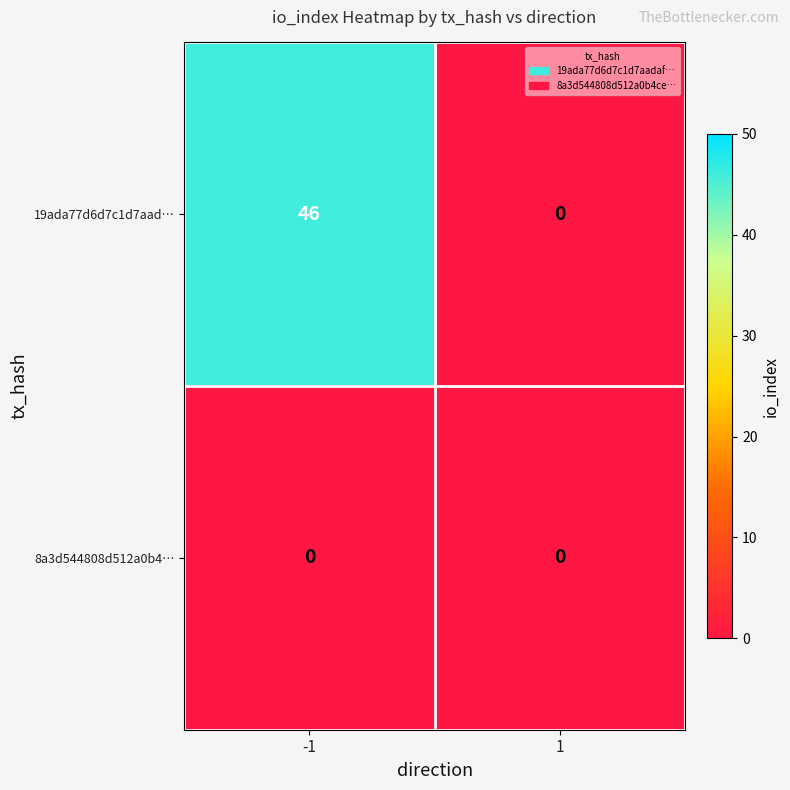

What is the maximum value shown in the chart?

46